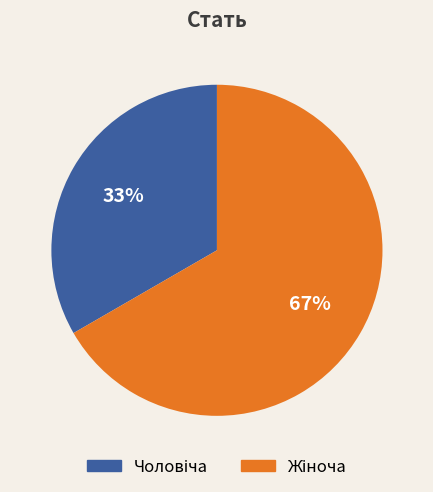

Does any single category account for the majority?

Yes